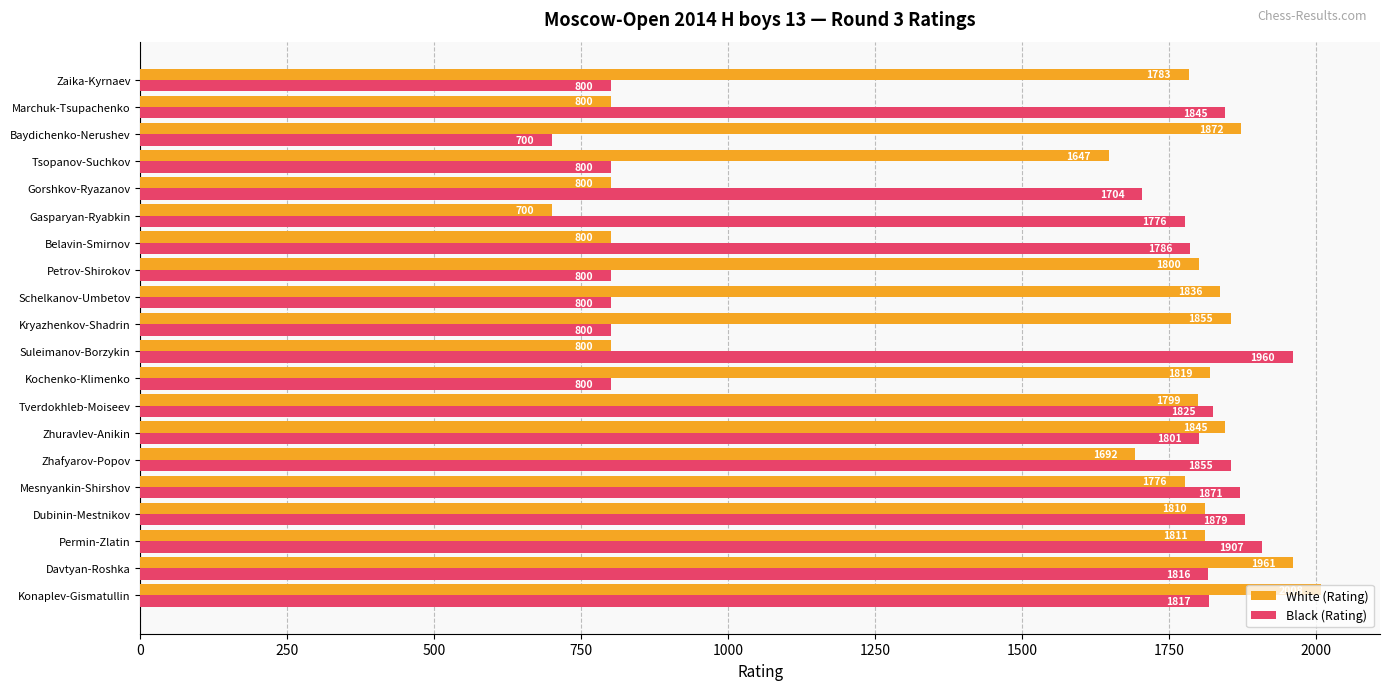

At which label is Black (Rating) closest to 1330?

Gorshkov-Ryazanov